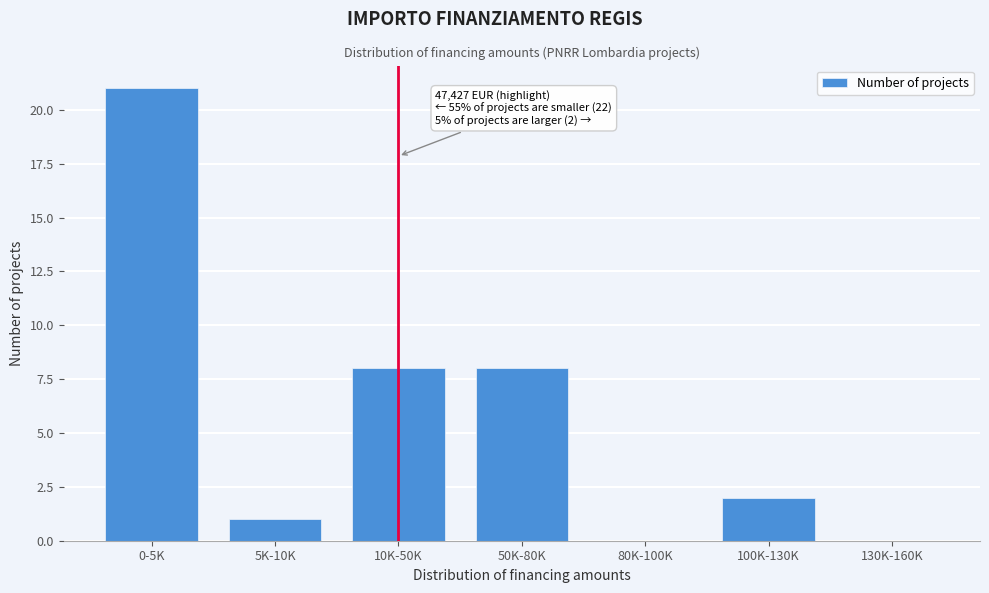

Reading left to right, transcribe all the data shown in this chart.

0-5K=21	5K-10K=1	10K-50K=8	50K-80K=8	80K-100K=0	100K-130K=2	130K-160K=0